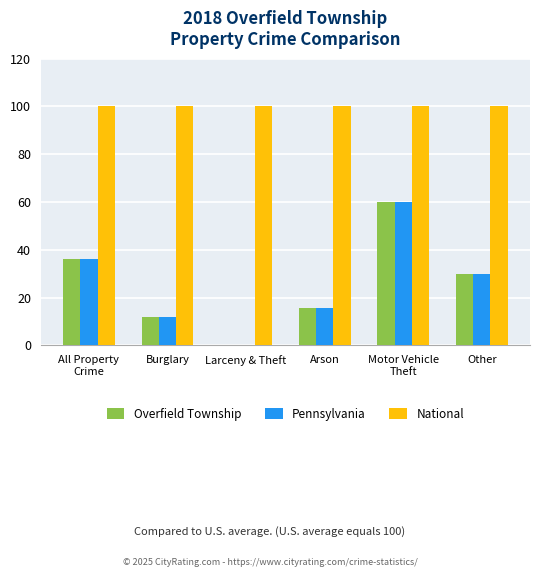

How many data points does each series have?

6